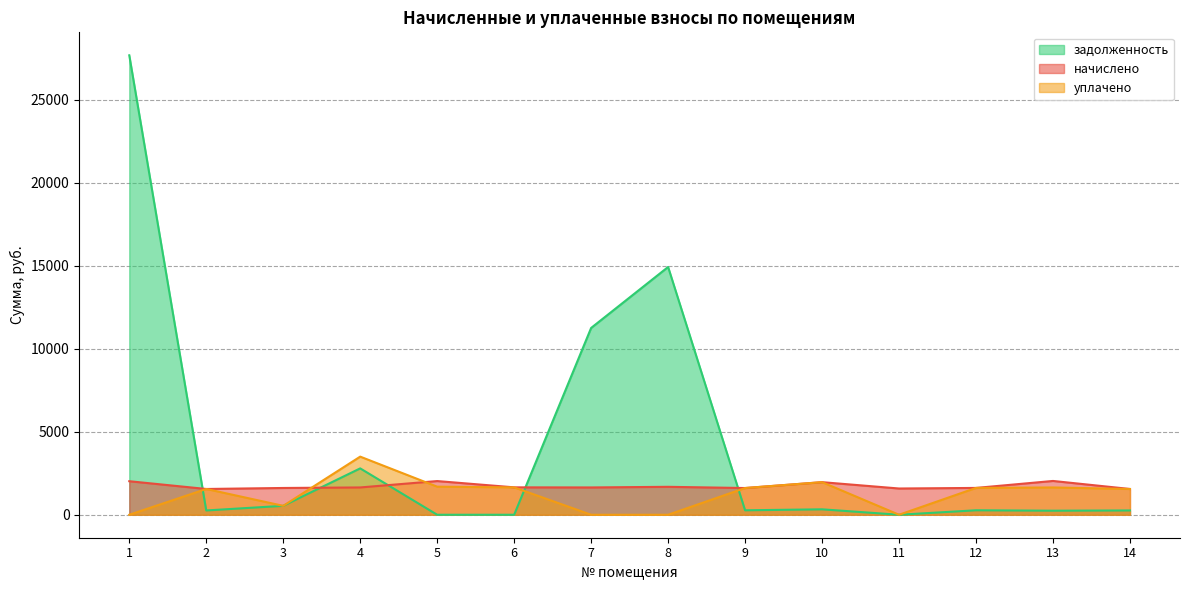

What is the sum of the начислено values at 2 and 13?

3587.0